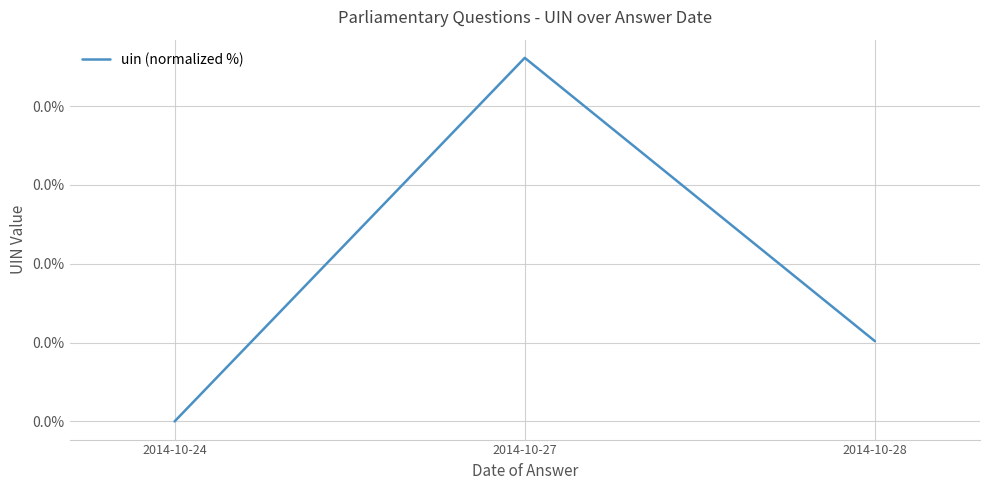

Is this an area chart (filled region under the line)?

No